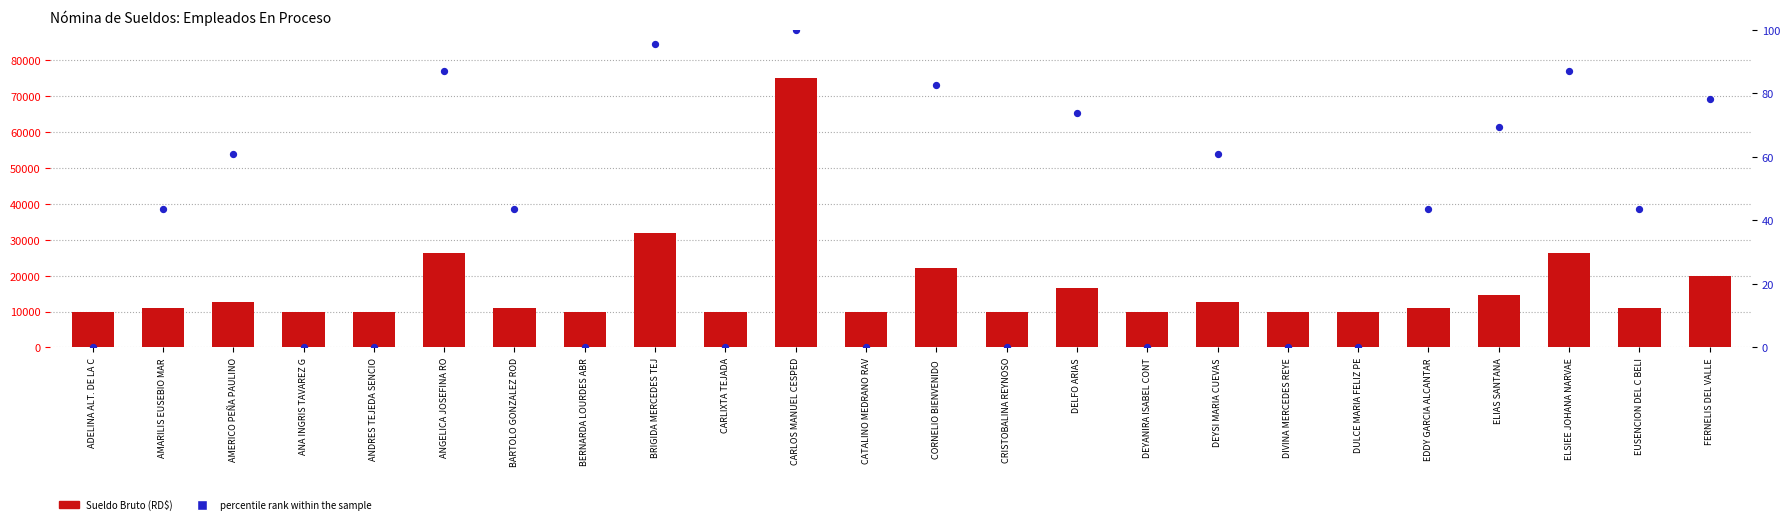

Is the value of percentile rank within the sample at FERNELIS DEL VALLE greater than the value of Sueldo Bruto (RD$) at AMARILIS EUSEBIO MAR?

No